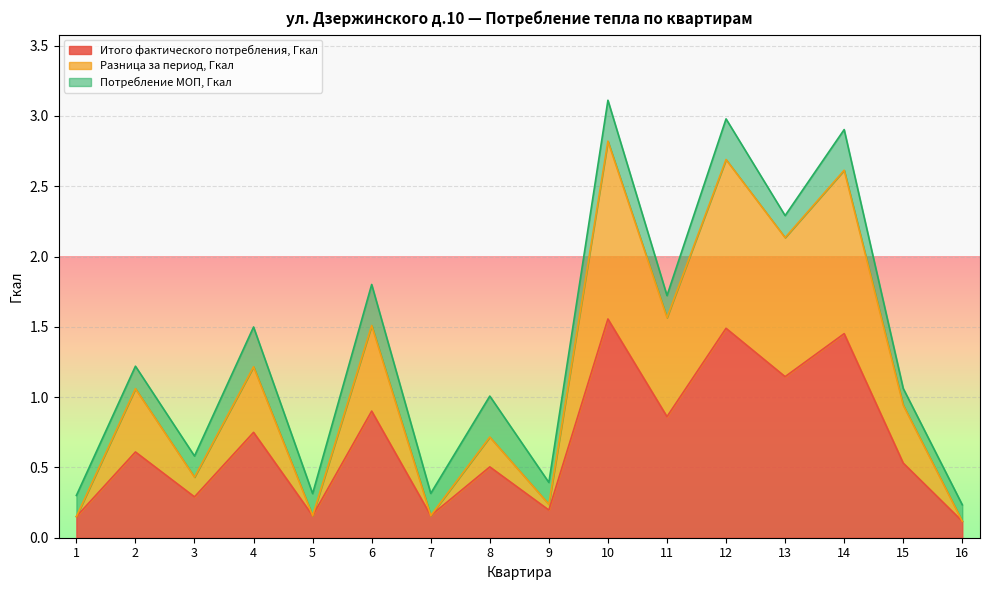

At how many categories does at least one series exceed 0?

16